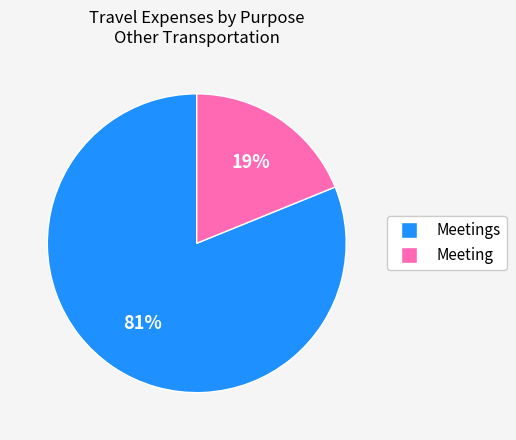

Is it true that Meeting is 19% of the pie?

True